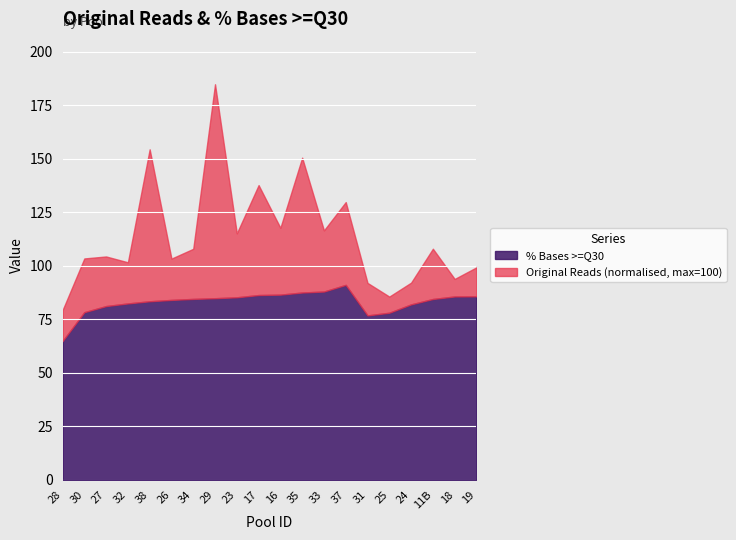

What is the difference between the % Bases >=Q30 values at 17 and 24?

4.4